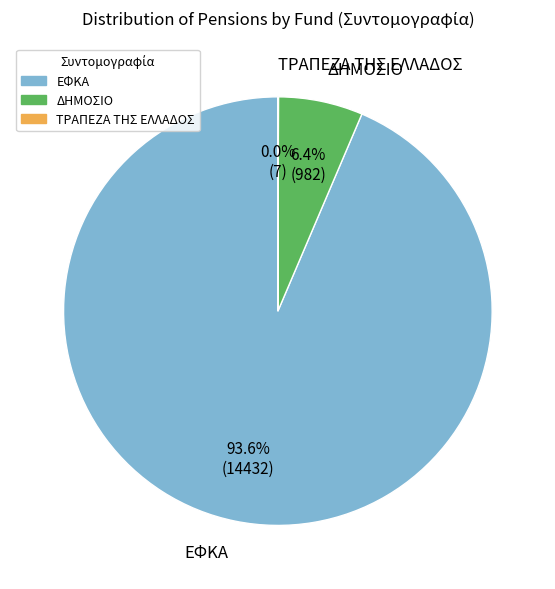

Does any single category account for the majority?

Yes